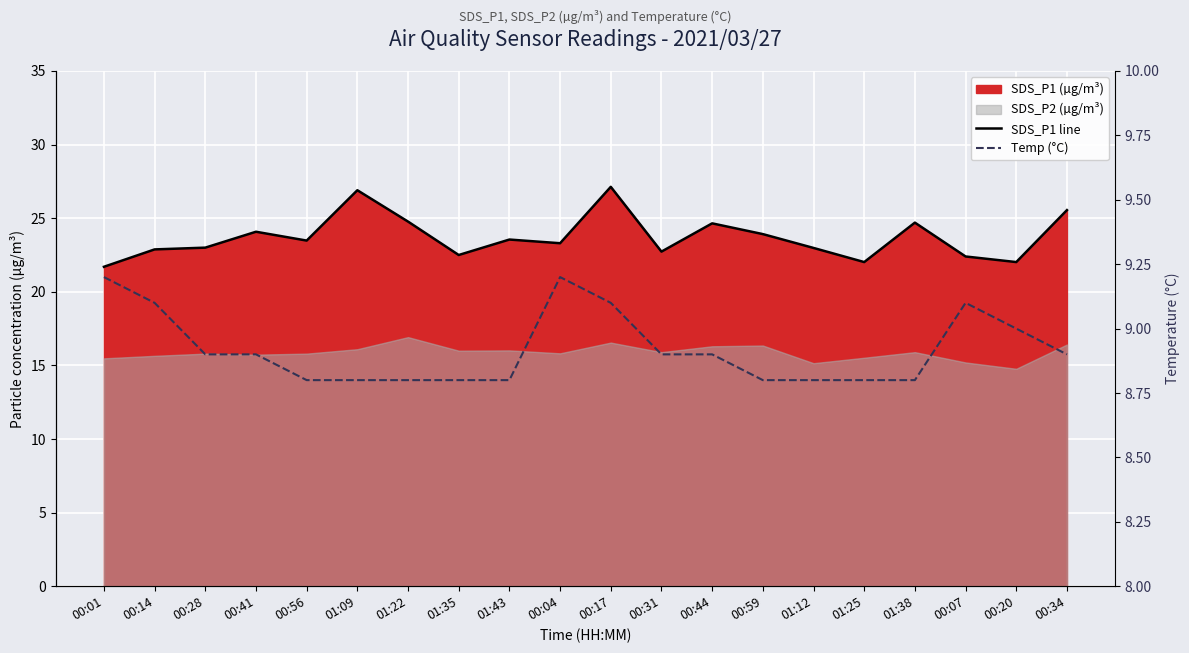

What is the value of the Temp (°C) point at the 15th from the left?

8.8